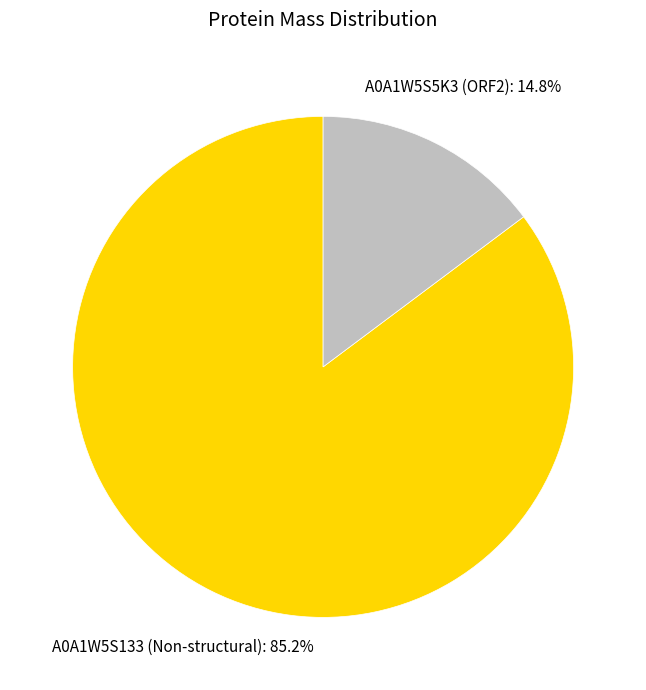

What portion of the pie excludes A0A1W5S133 (Non-structural)?

14.8%